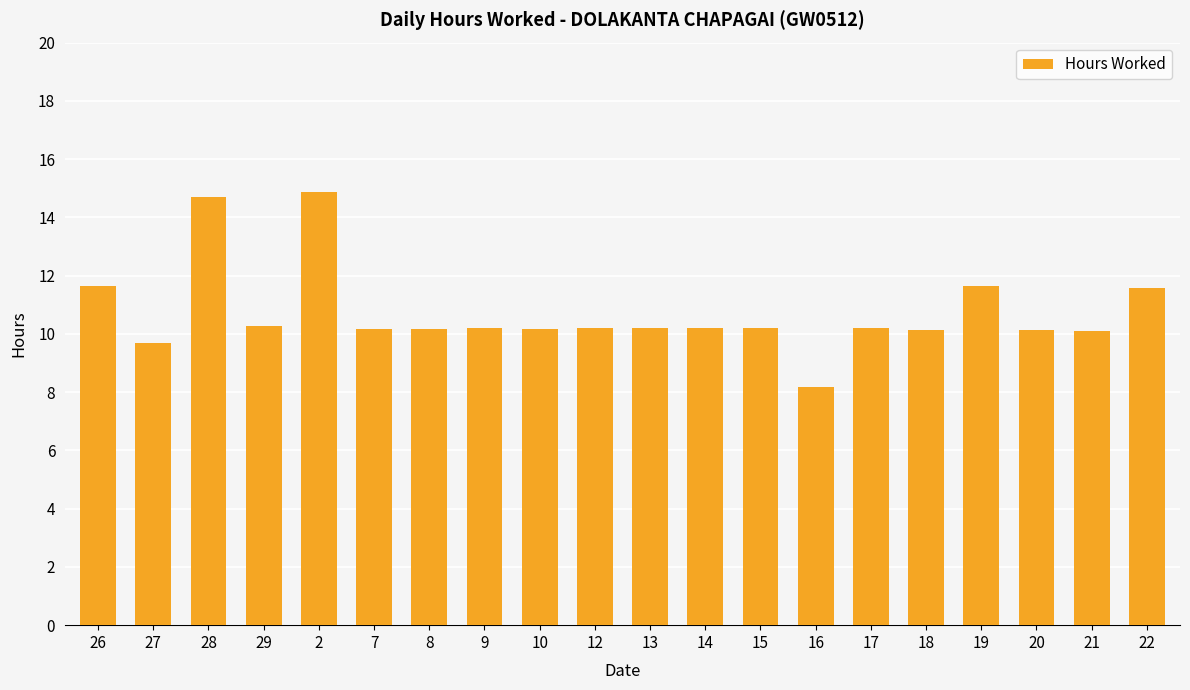

Does the chart contain stacked bars?

No